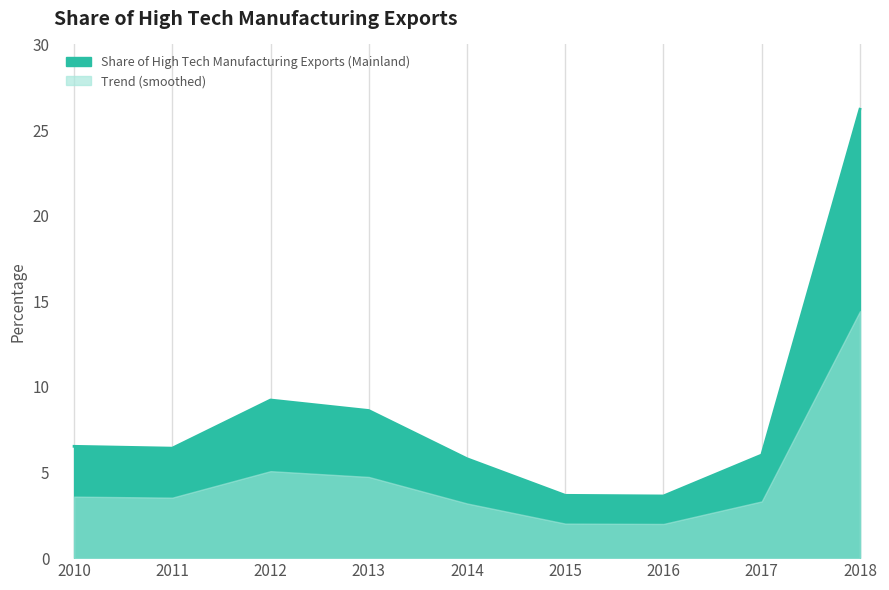

Between 2018 and 2016, which is larger?

2018